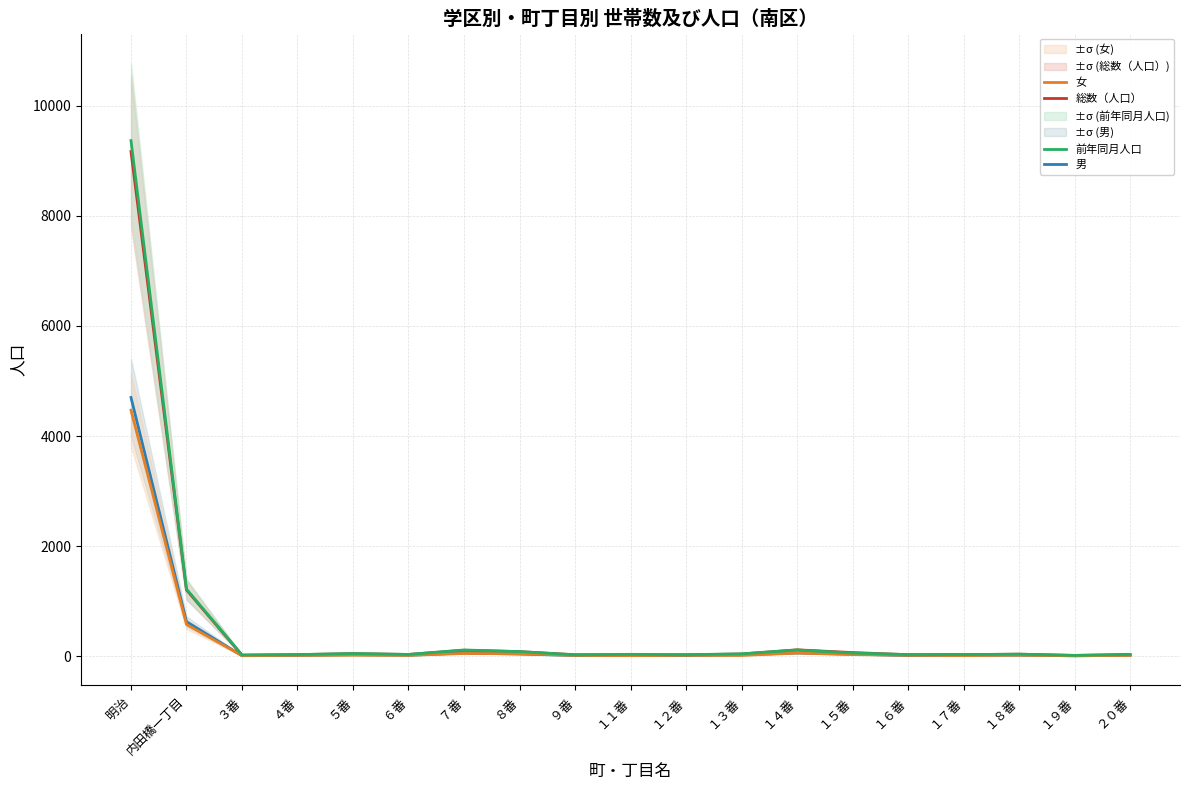

What is the minimum value shown in the chart?

6